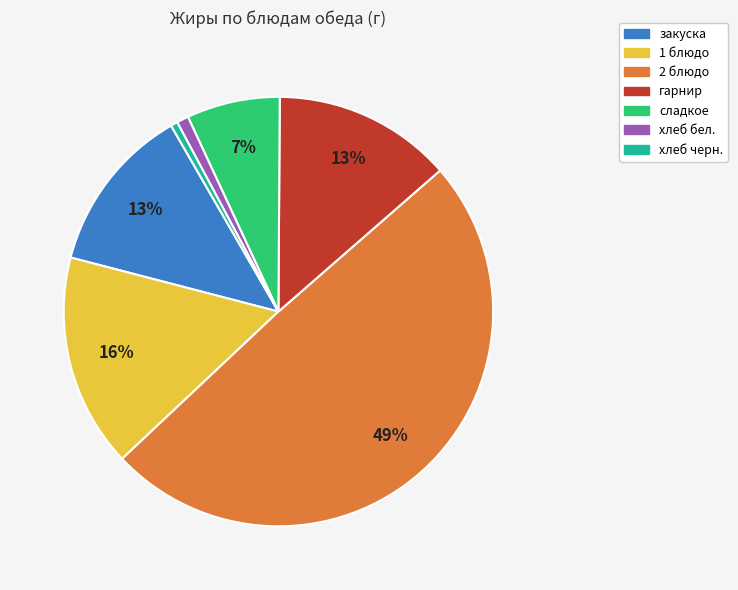

True or false: хлеб черн. accounts for 1% of the total.

True